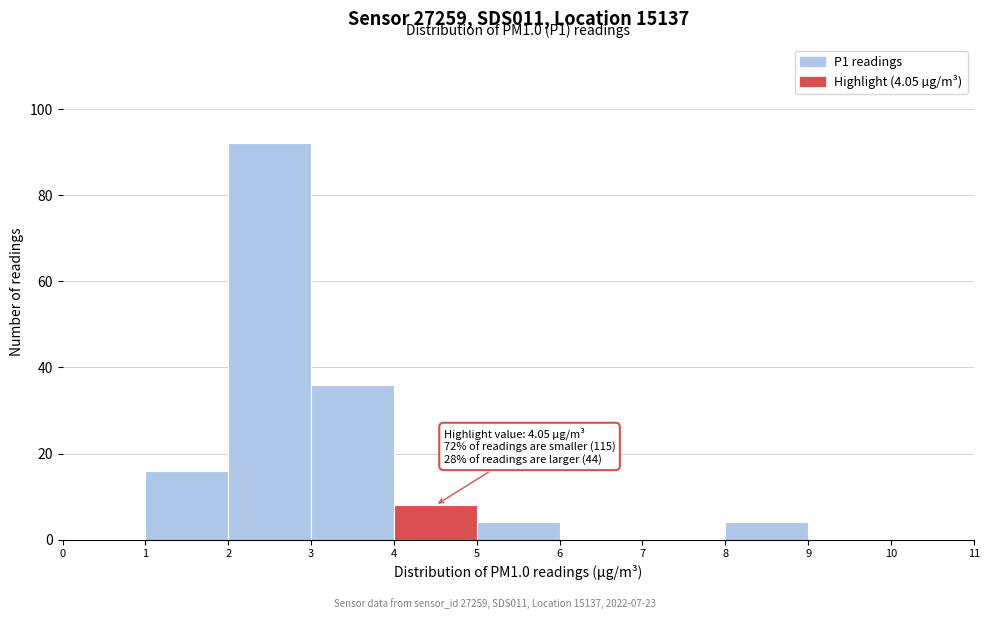

Over which range of the x-axis is the bar tallest?

2 to 3